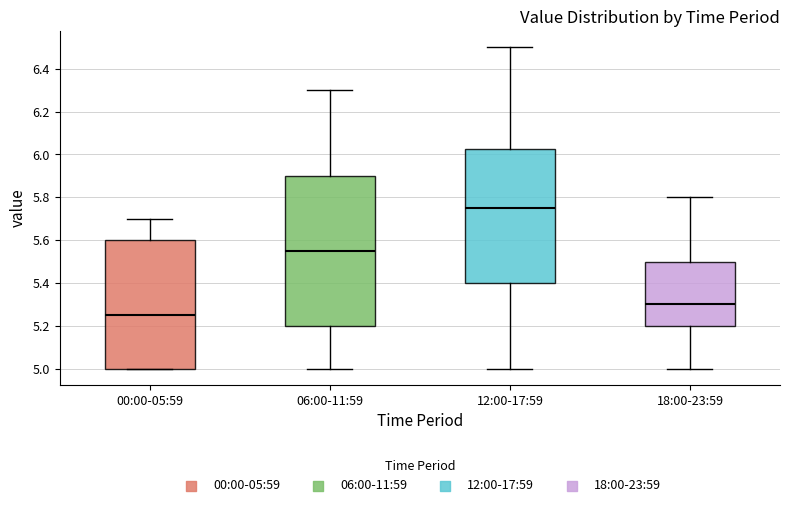

Reading left to right, transcribe this box plot: for each box, give where its median line is, the range the box spans, and where its two whiskers end, as read against the y-axis. The values are not printed on the chart, so give them approximately, as read against the axis.

00:00-05:59: median 5.26, box 5.00 to 5.60, whiskers 5.00 to 5.70
06:00-11:59: median 5.56, box 5.20 to 5.90, whiskers 5.00 to 6.30
12:00-17:59: median 5.76, box 5.40 to 6.02, whiskers 5.00 to 6.50
18:00-23:59: median 5.30, box 5.20 to 5.50, whiskers 5.00 to 5.80